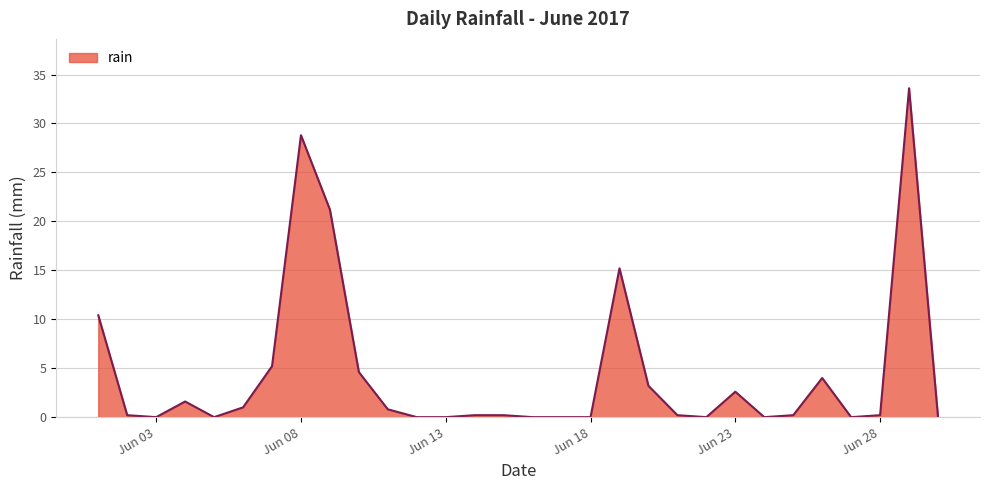

What is the difference between the maximum and minimum values?

33.6